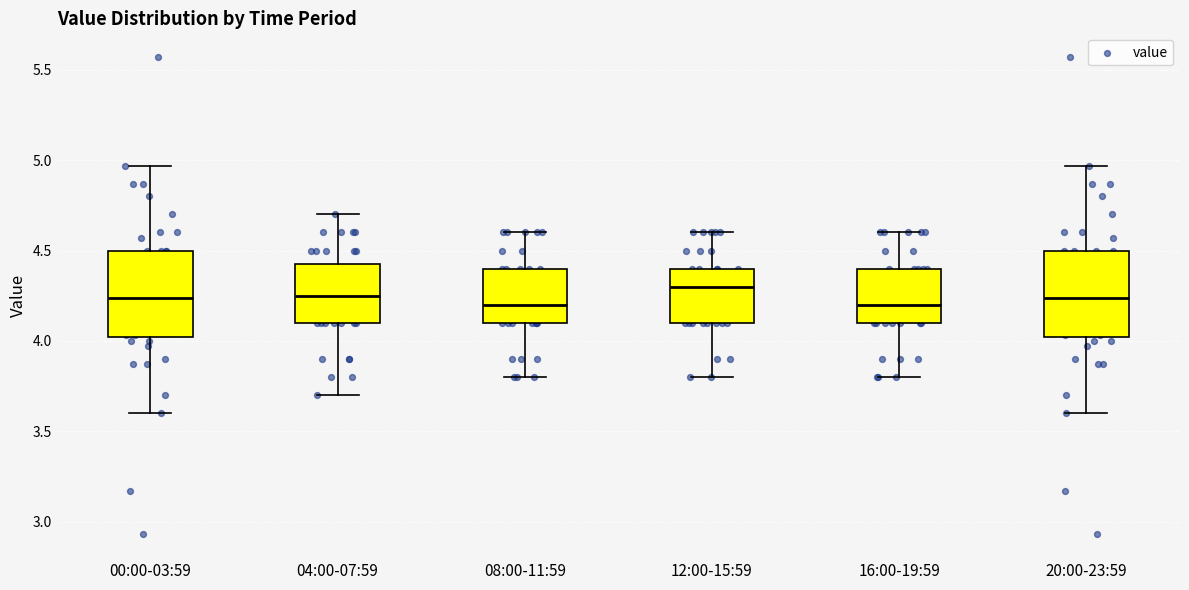

Reading left to right, transcribe this box plot: for each box, give where its median line is, the range the box spans, and where its two whiskers end, as read against the y-axis. The values are not printed on the chart, so give them approximately, as read against the axis.

00:00-03:59: median 4.25, box 4.00 to 4.50, whiskers 3.60 to 4.95
04:00-07:59: median 4.25, box 4.10 to 4.45, whiskers 3.70 to 4.70
08:00-11:59: median 4.20, box 4.10 to 4.40, whiskers 3.80 to 4.60
12:00-15:59: median 4.30, box 4.10 to 4.40, whiskers 3.80 to 4.60
16:00-19:59: median 4.20, box 4.10 to 4.40, whiskers 3.80 to 4.60
20:00-23:59: median 4.25, box 4.00 to 4.50, whiskers 3.60 to 4.95